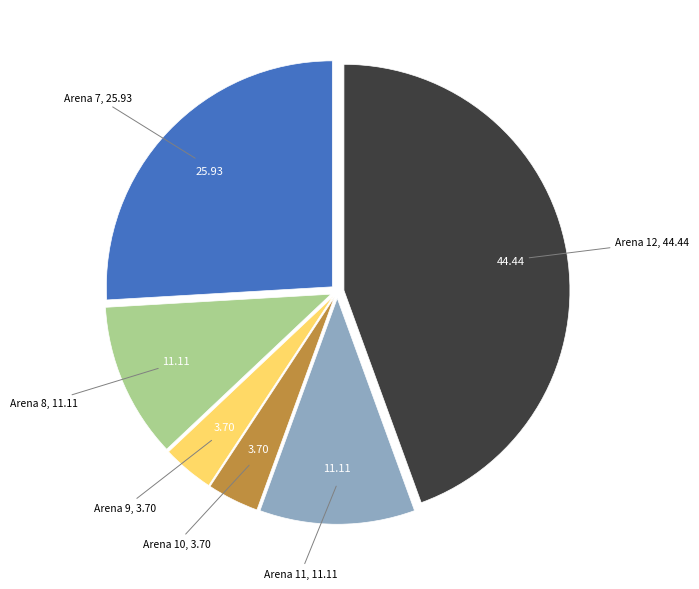

Is there any slice that represents more than half of the pie?

No